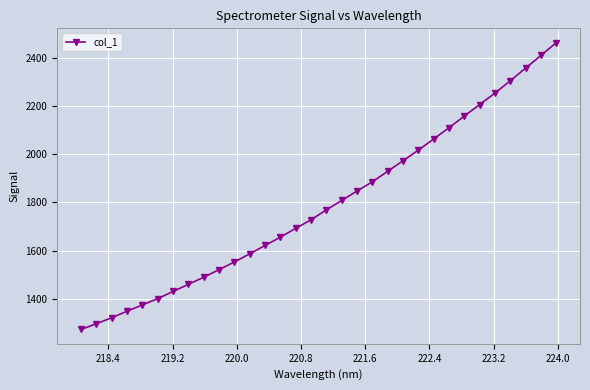

What is the difference between the second highest and minimum values?

1140.0